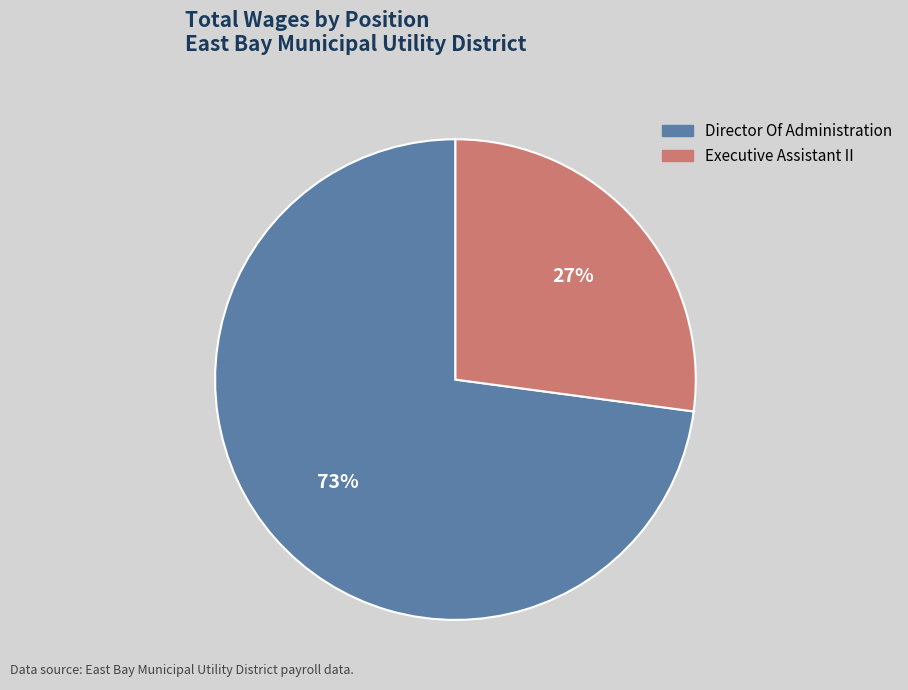

What percentage is the Executive Assistant II slice, to the nearest percent?

27%